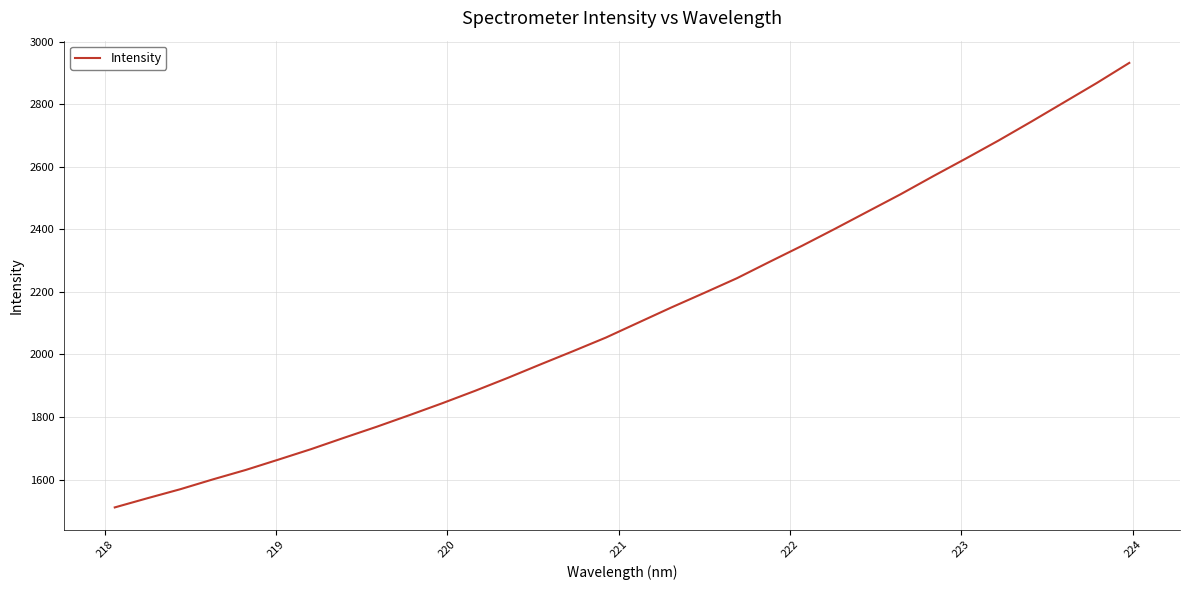

What is the greatest value displayed?

2932.1